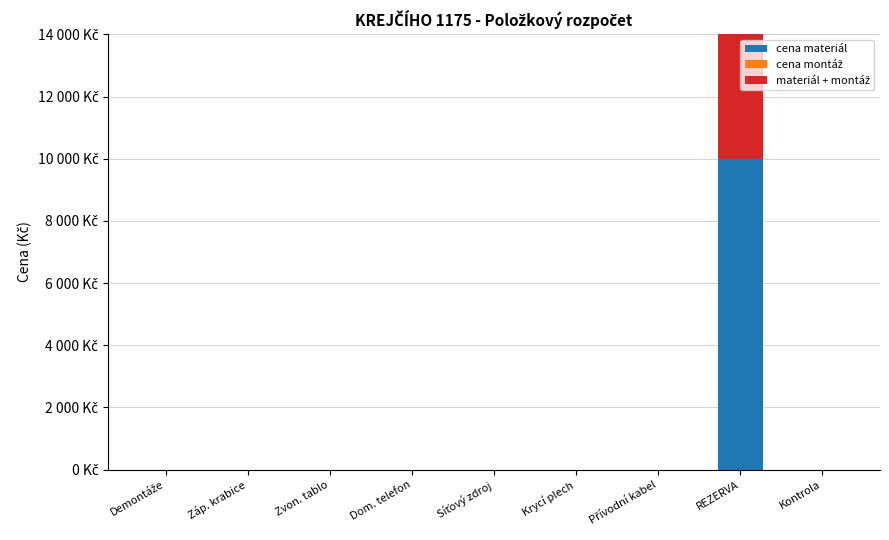

What is the label of the 5th bar from the left?

Síťový zdroj